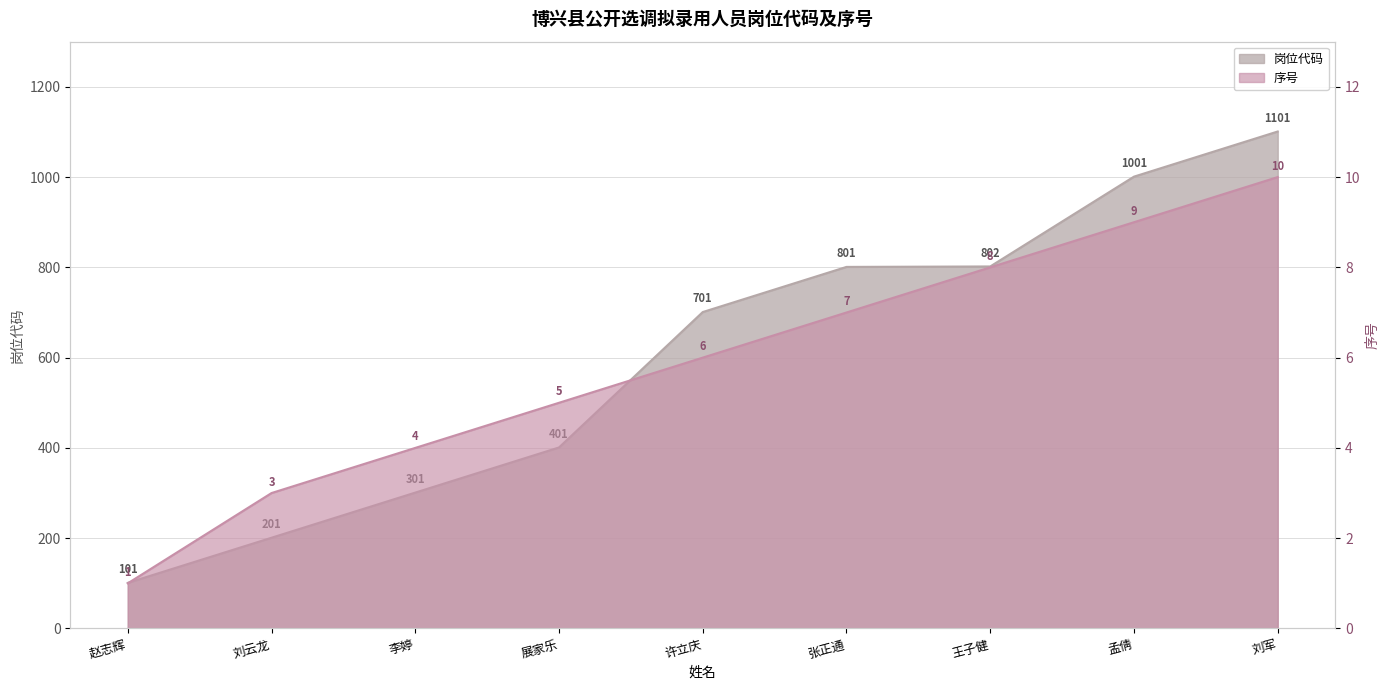

What value does the 序号 series have at 孟倩?

9